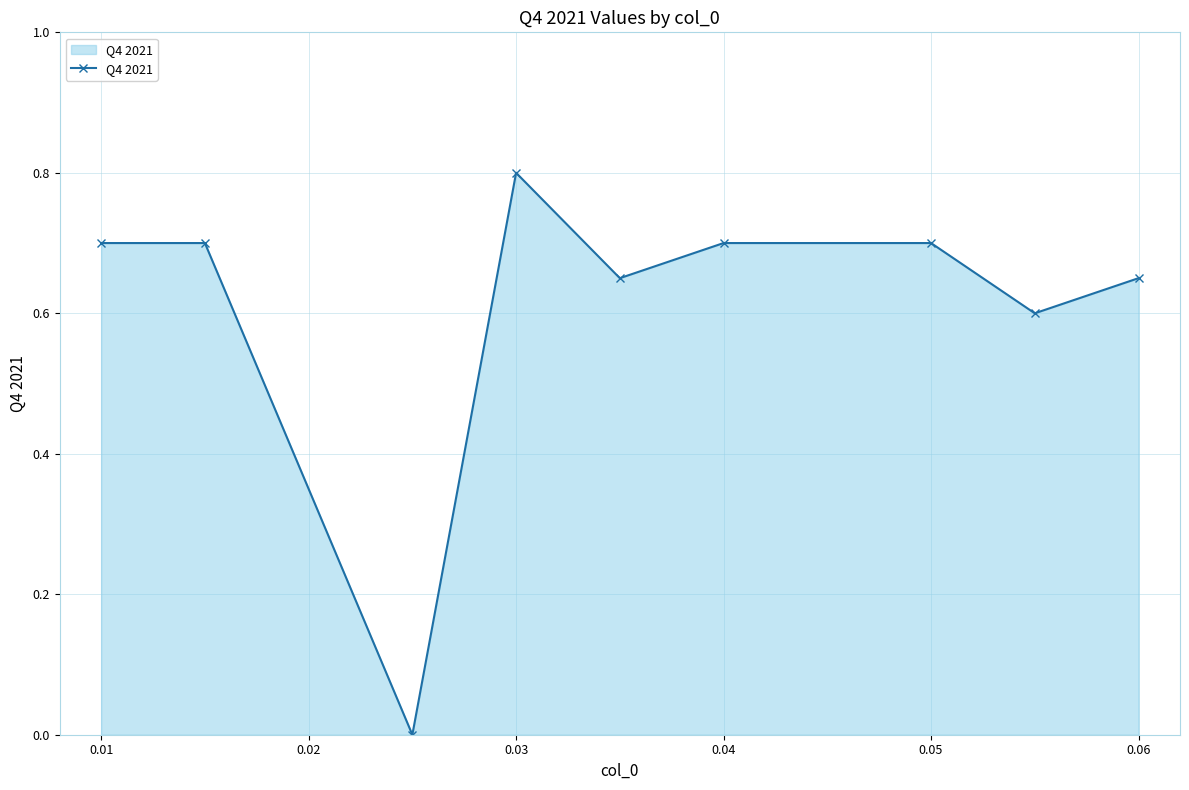

True or false: the data has more than 0 interior local peaks.

True